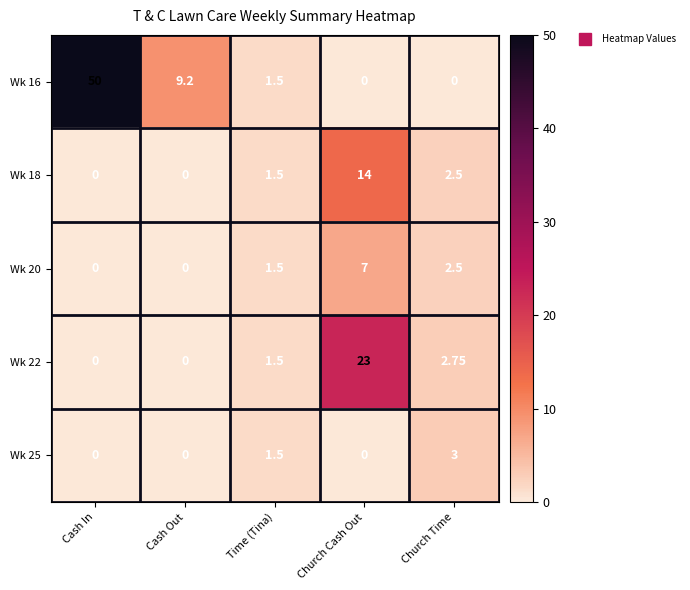

How many distinct data groups are displayed?

5